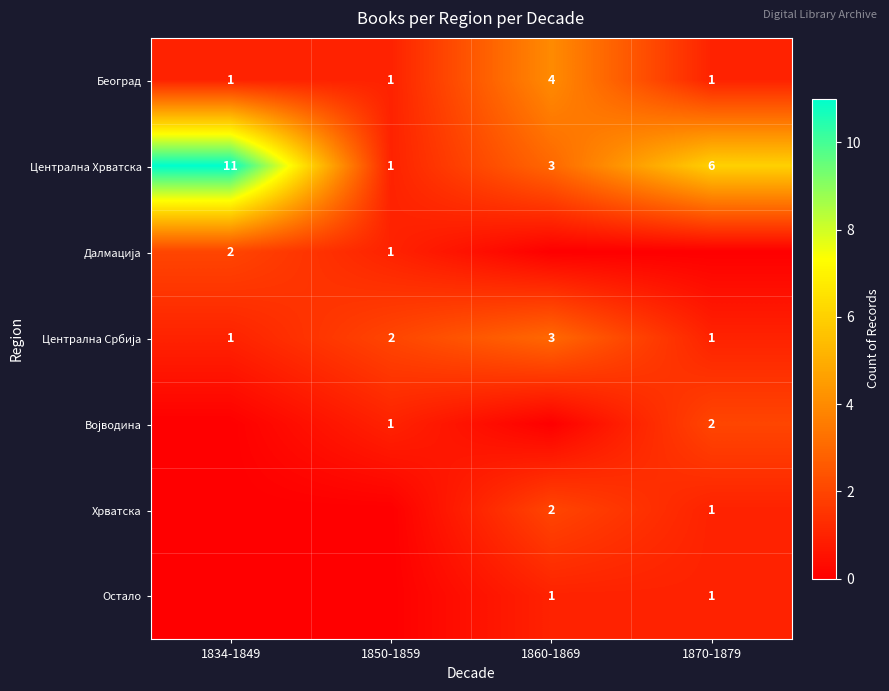

The Централна Хрватска series shows 3 at 1860-1869. True or false?

True